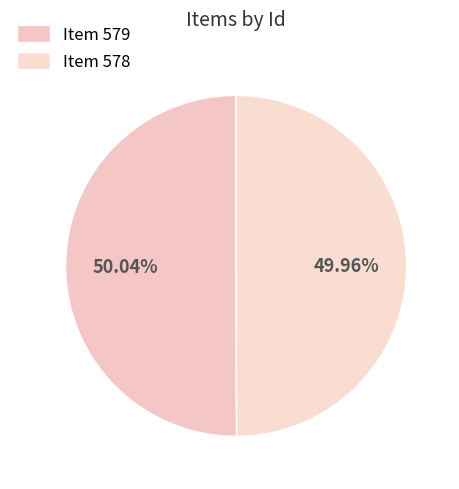

Count the number of slices in the pie.

2